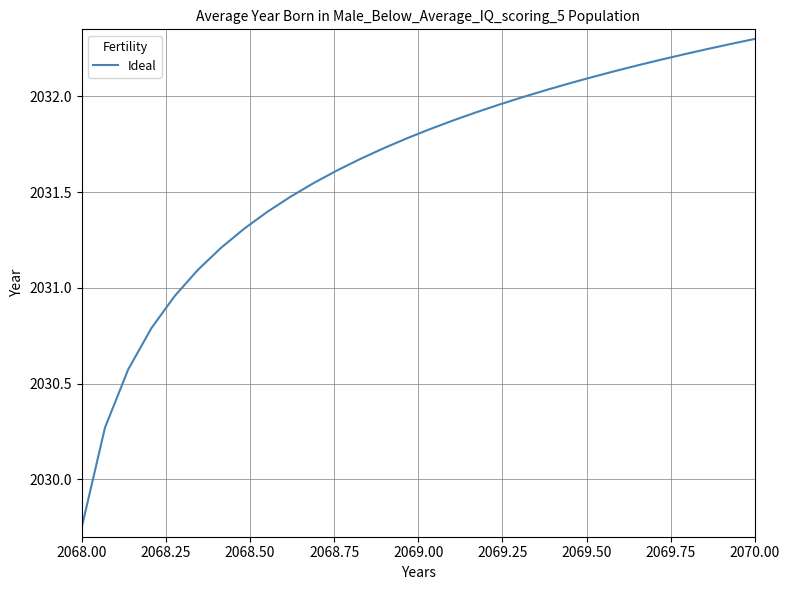

What is the greatest value displayed?

2032.3